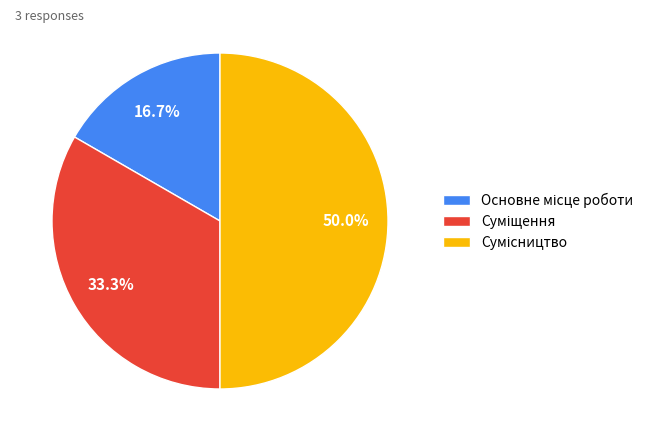

What portion of the pie excludes Основне місце роботи?

83.3%